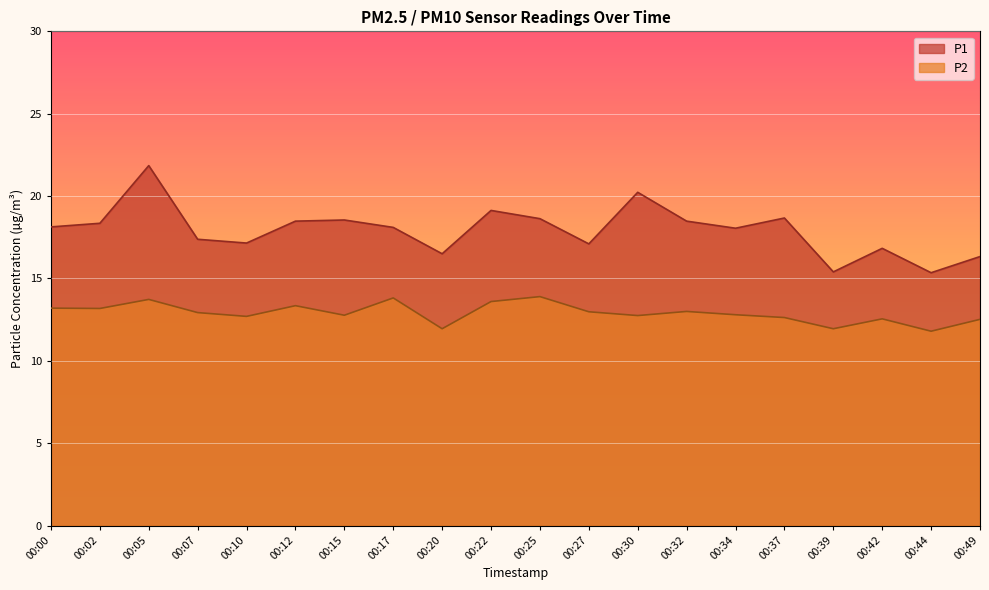

True or false: P2 and P1 cross at least once.

False